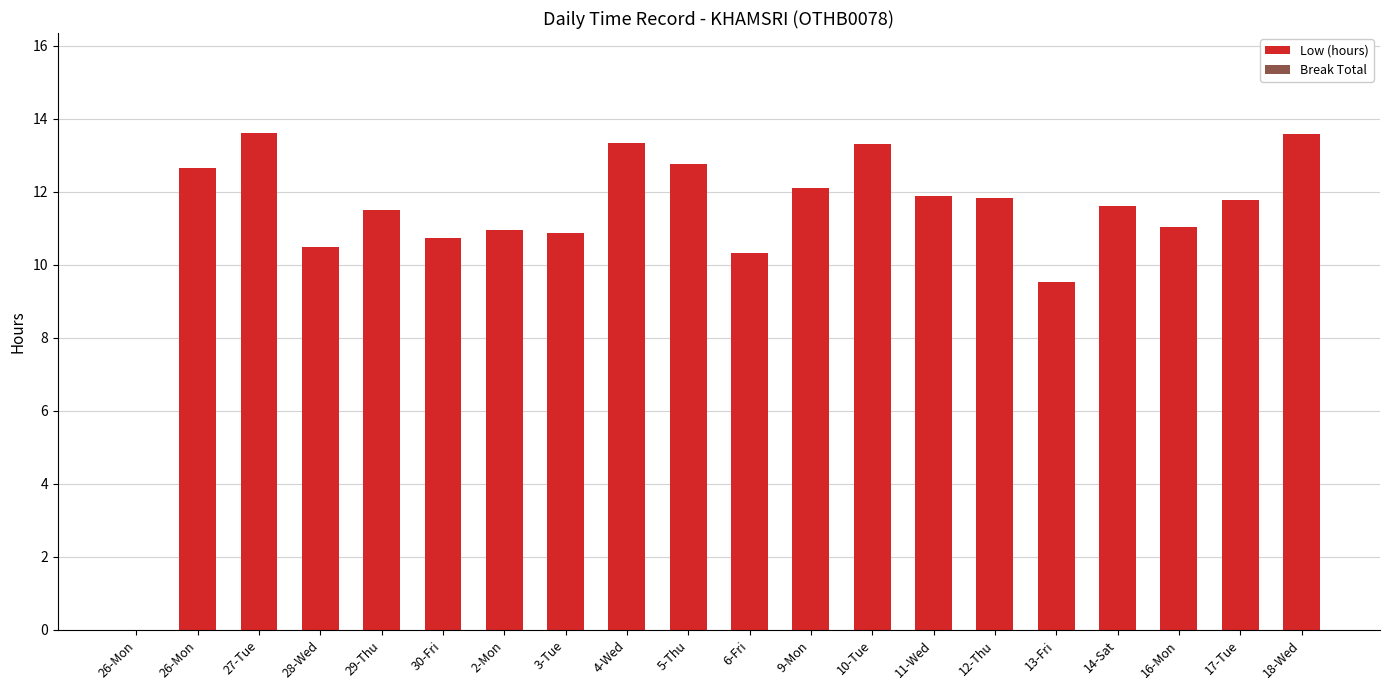

What is the label of the 13th bar from the left?

10-Tue